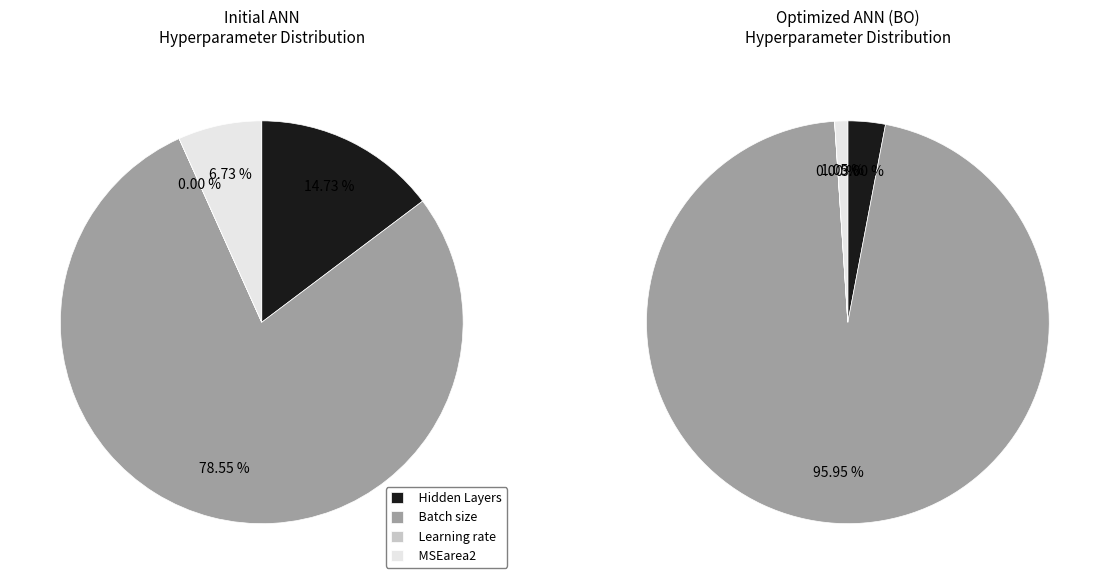

To the nearest percent, what is the difference between the Learning rate and Batch size slice percentages?

79%